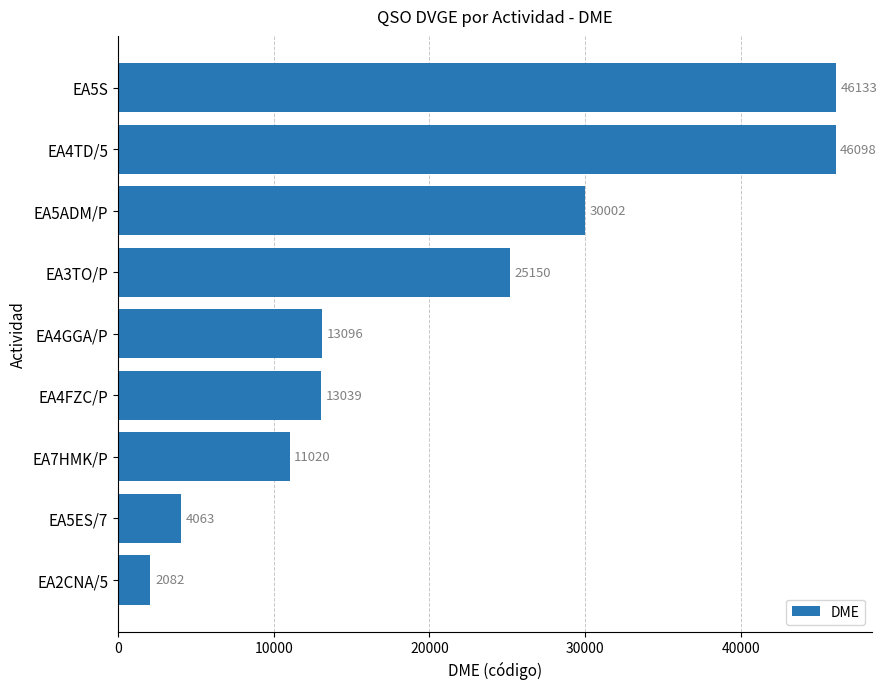

Which has a higher value, EA5ADM/P or EA5ES/7?

EA5ADM/P